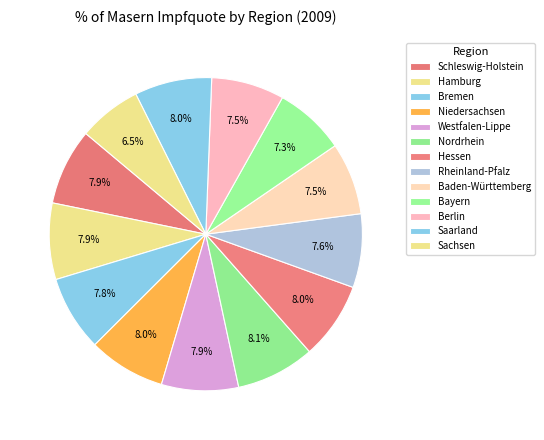

Is there any slice that represents more than half of the pie?

No